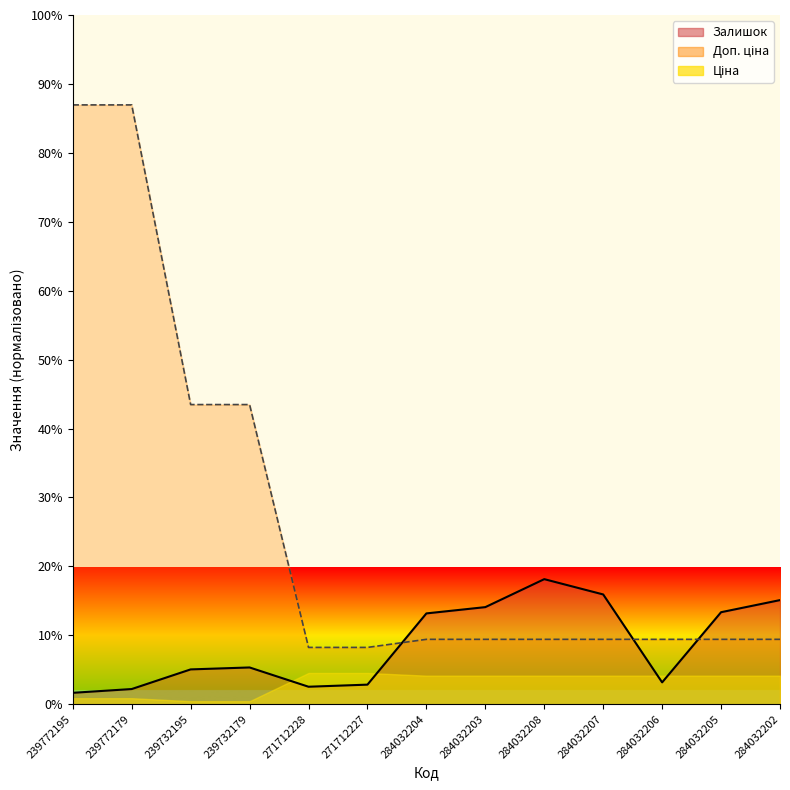

Between 239732179 and 271712228, which series saw the biggest shift?

Доп. ціна